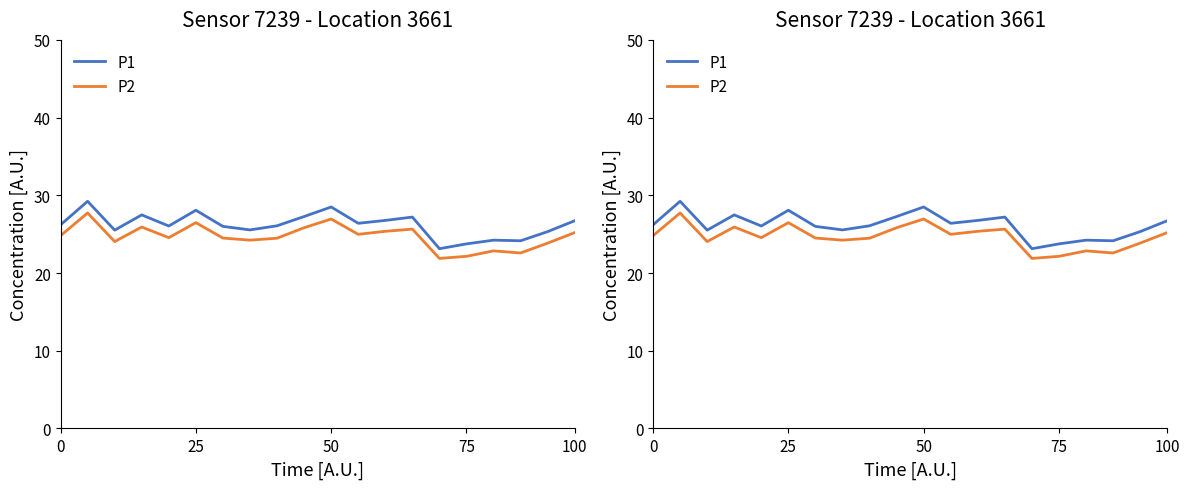

What is the average value of the P2 series?

24.7